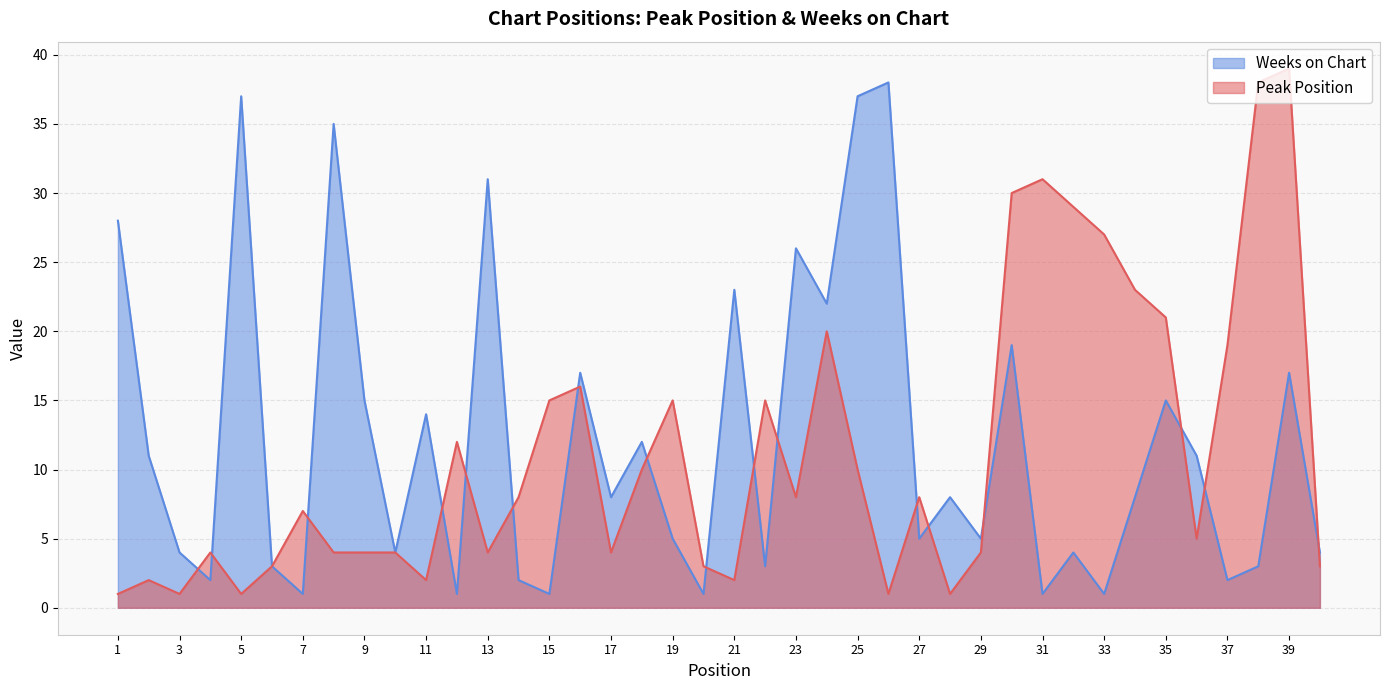

How many data points does each series have?

40